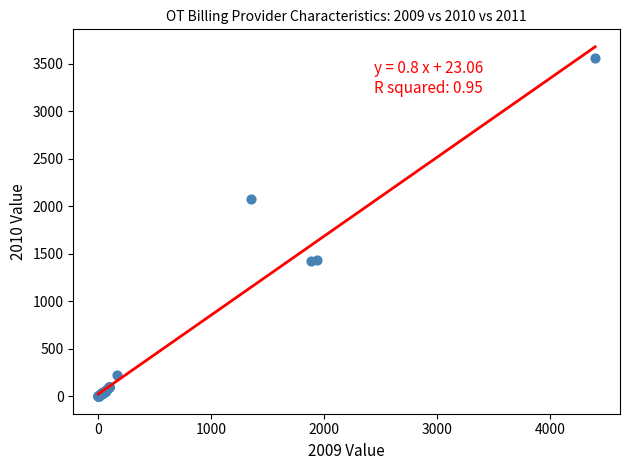

What Y value in the scatter plot is closest to 1777?

2074.0